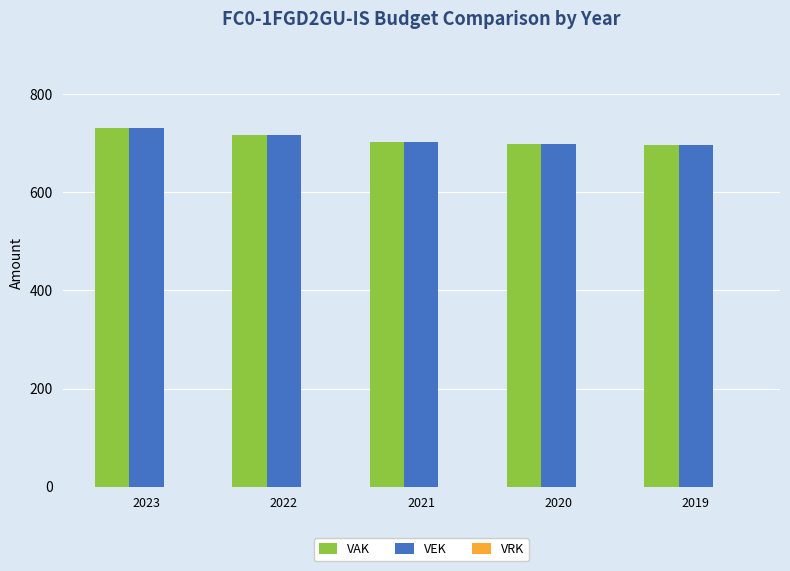

Does the chart contain stacked bars?

No